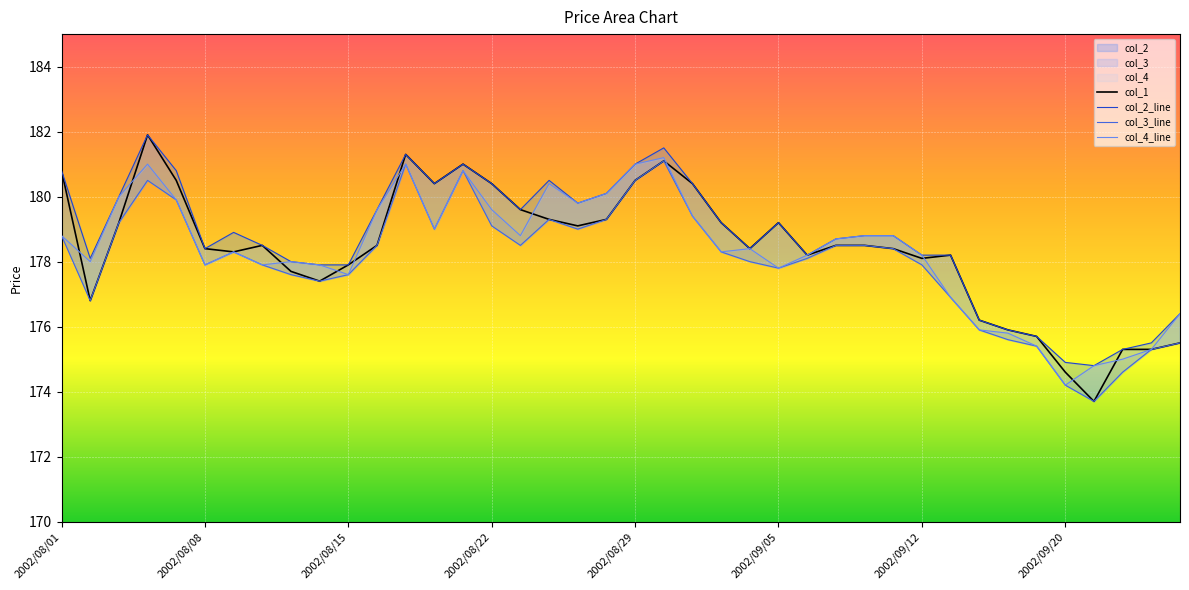

What is the difference between the highest and lowest values at 13?

1.4